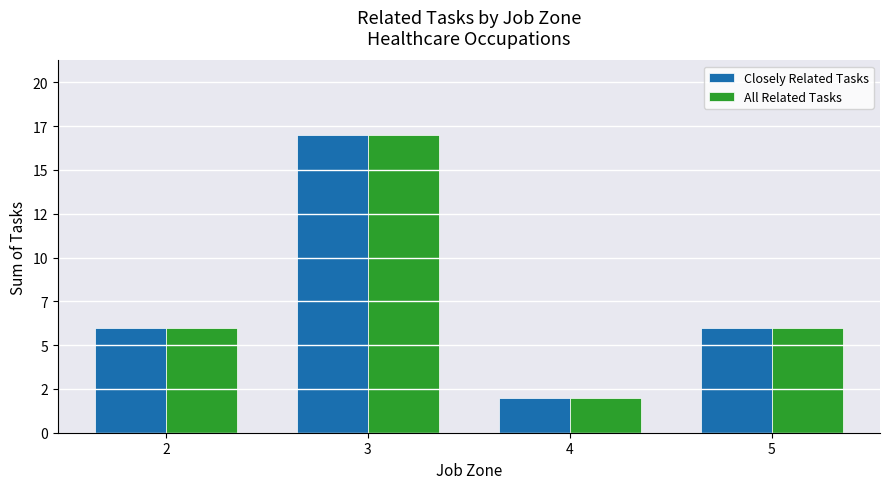

What are all the series names shown in the legend?

Closely Related Tasks, All Related Tasks